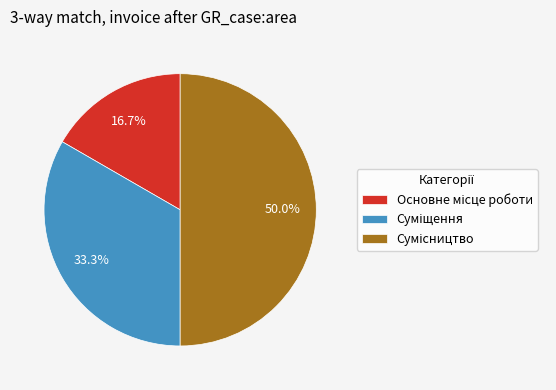

How many segments does this pie chart have?

3